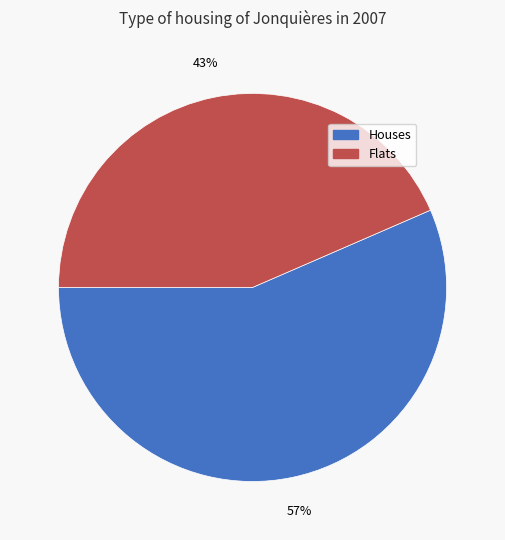

Is there a majority slice in this chart?

Yes